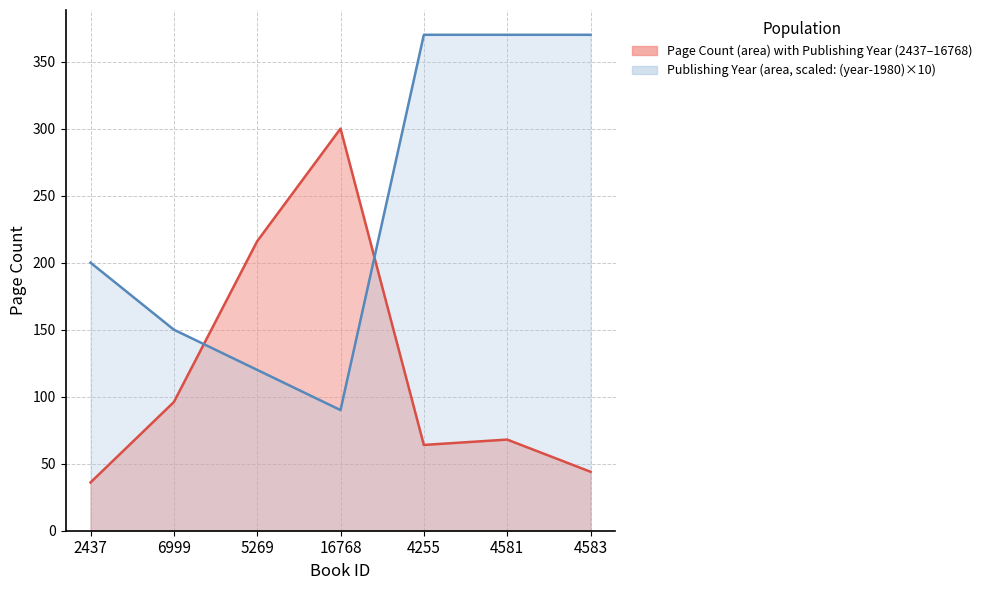

After their last crossing, which series has the higher values: publishingYear or pageCount?

publishingYear